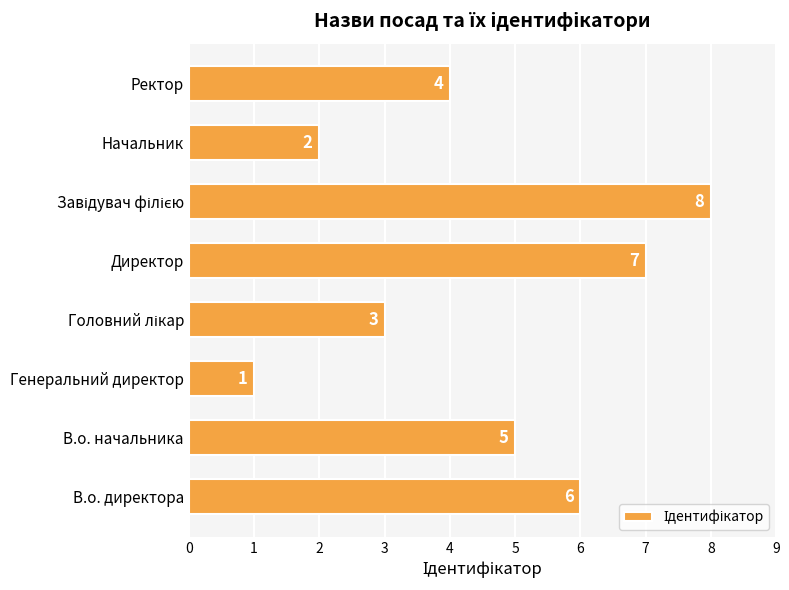

How many values are below 5?

4